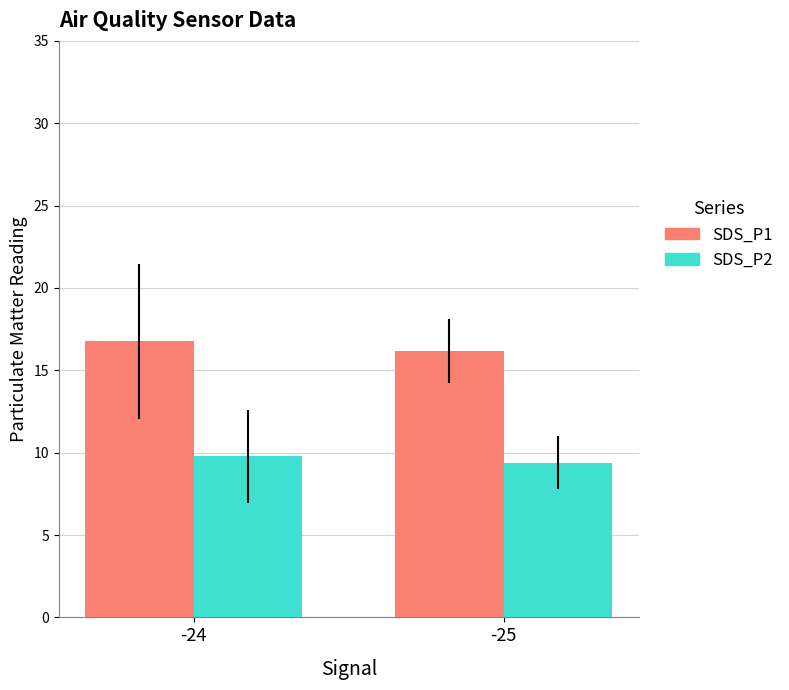

What is the spread (max minus min) of values at -25?

6.8